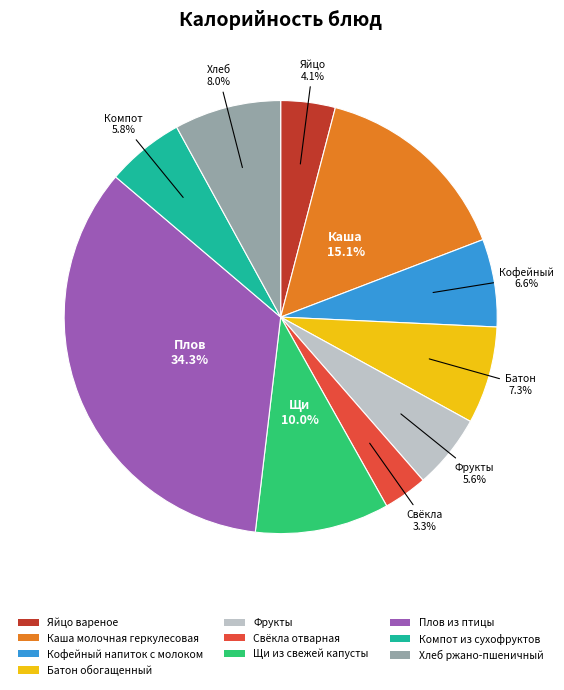

What is the total percentage of Щи из свежей капусты and Яйцо вареное?

14.1%